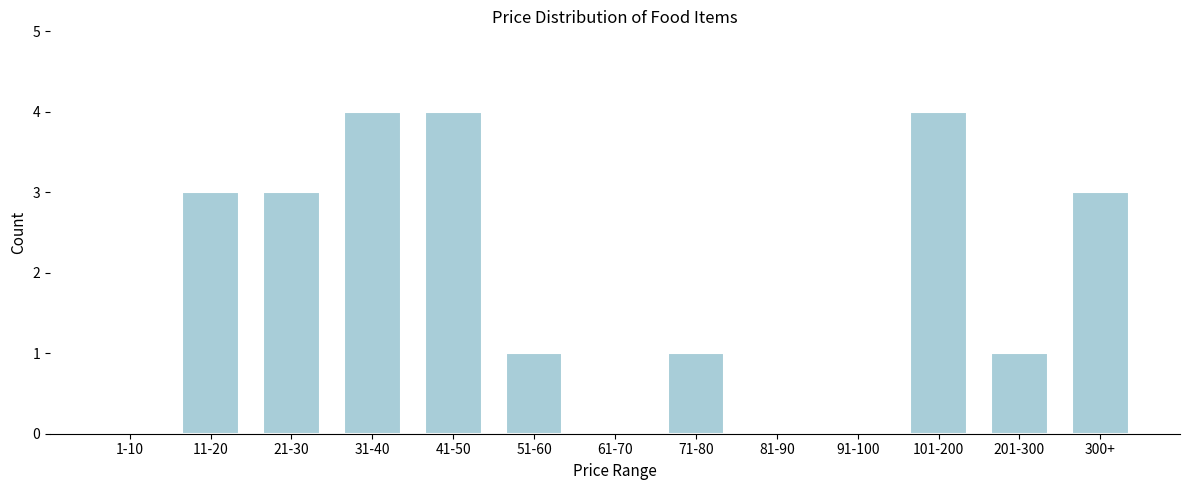

Reading left to right, extract all data points from this chart.

1-10=0	11-20=3	21-30=3	31-40=4	41-50=4	51-60=1	61-70=0	71-80=1	81-90=0	91-100=0	101-200=4	201-300=1	300+=3